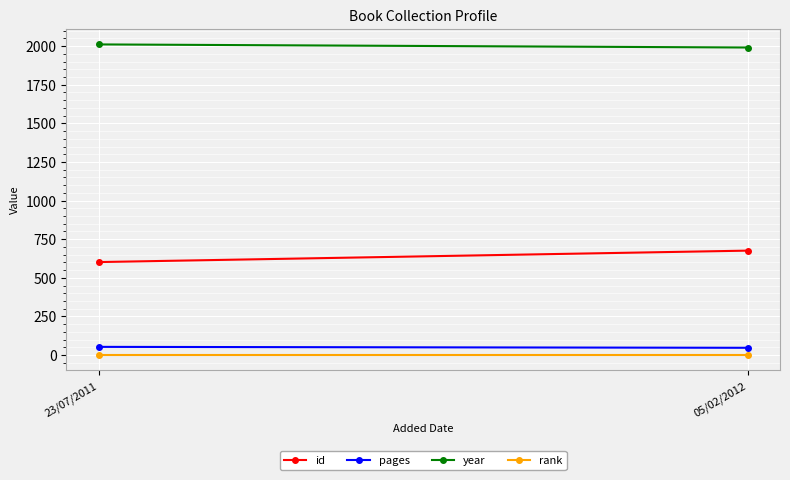

How many id values are between 602 and 676?

2